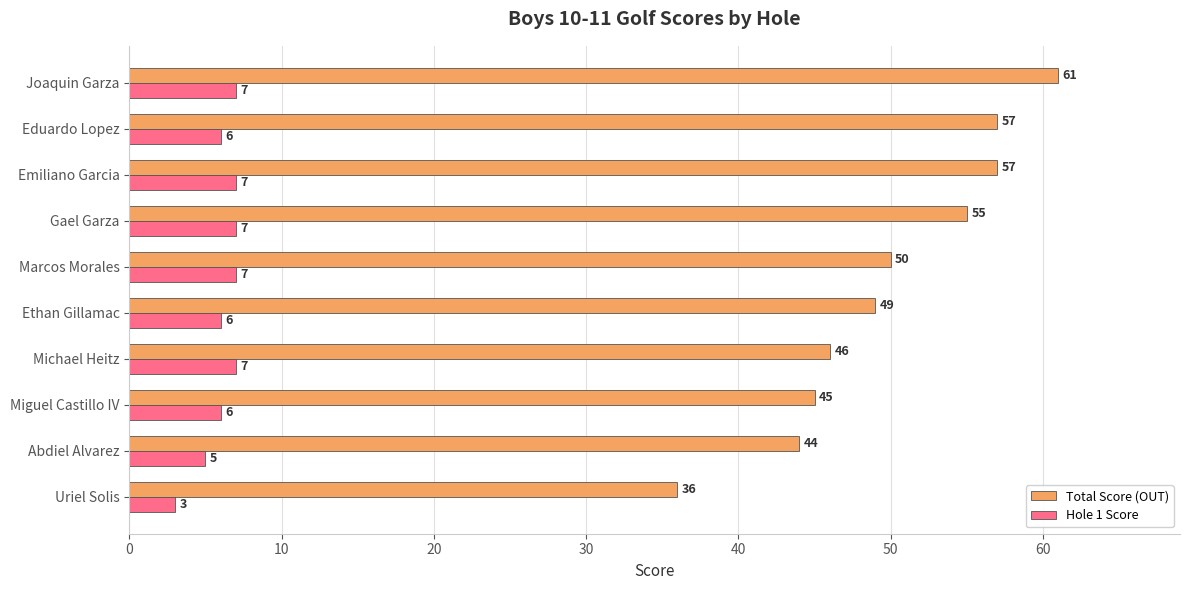

What is the difference between the highest and lowest values at Abdiel Alvarez?

39